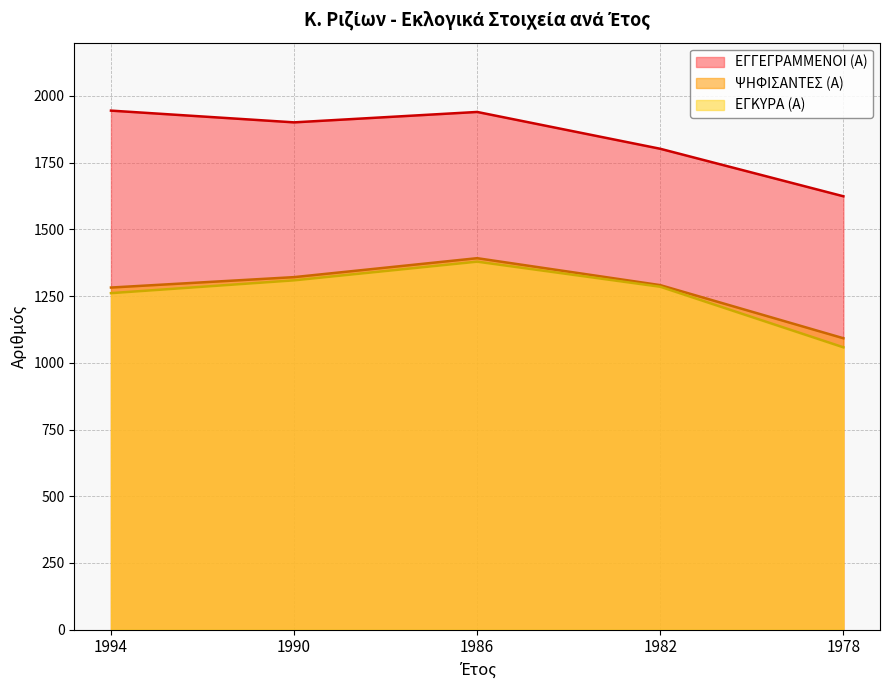

How many lines are shown in the chart?

3